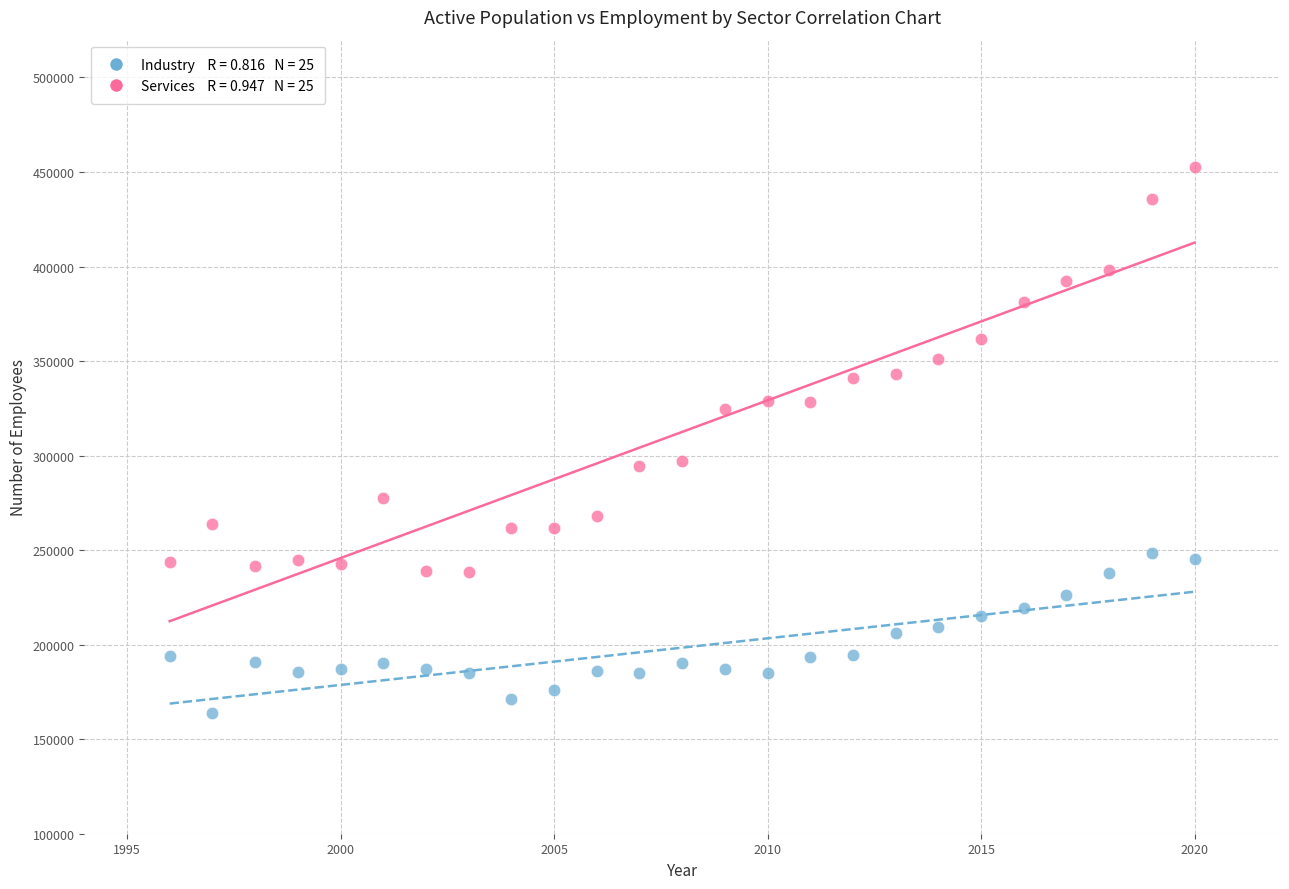

Across all data points, what is the range of X values (max minus min)?

24.0